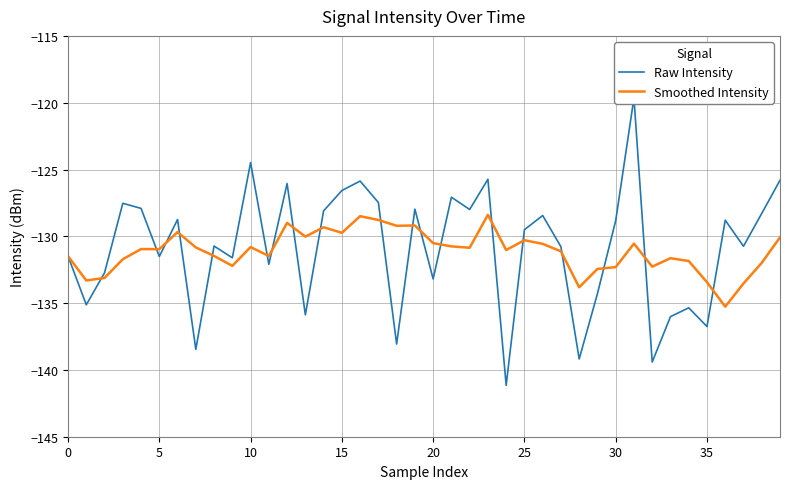

The Smoothed Intensity series shows -75.4 at 10. True or false?

False